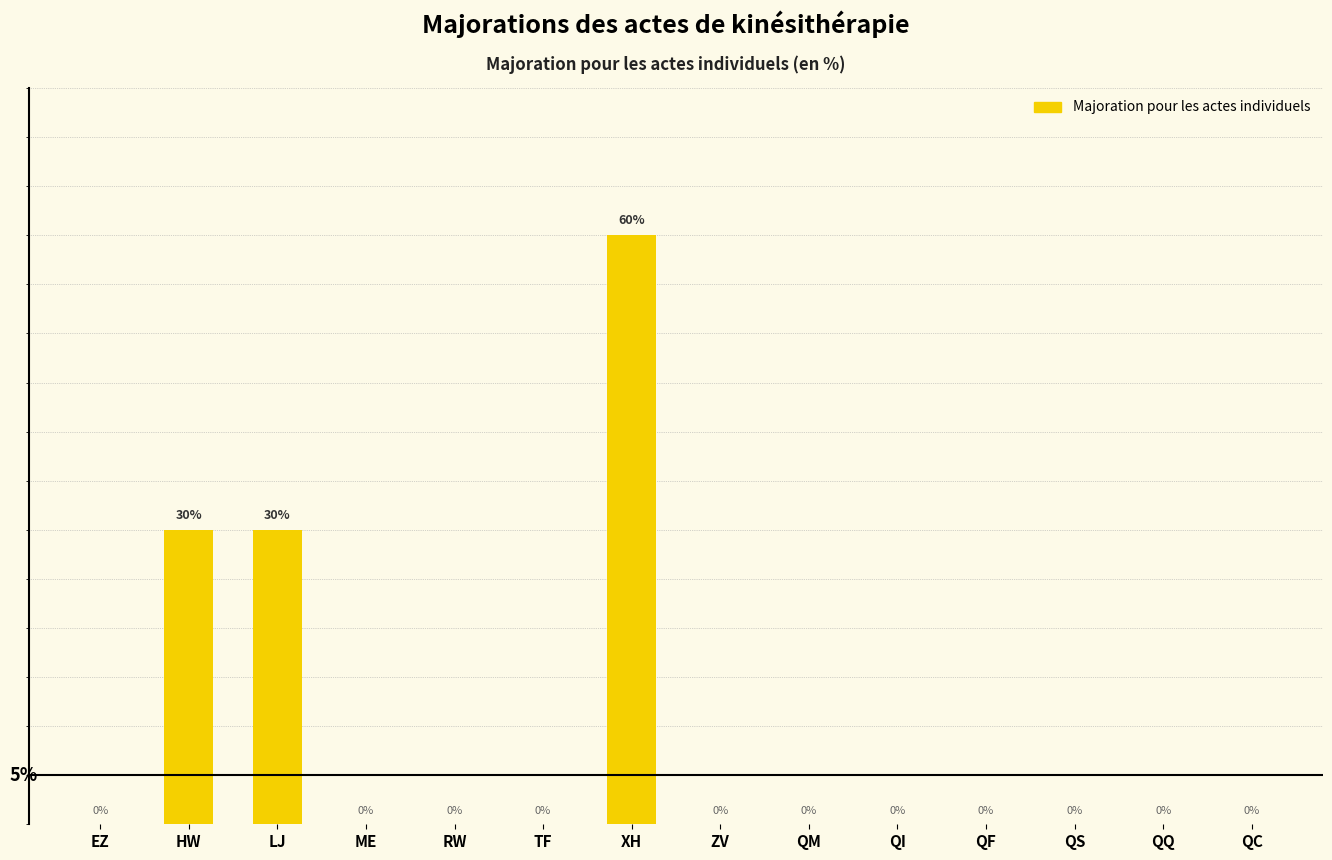

At which category does the chart reach its peak across all series?

XH